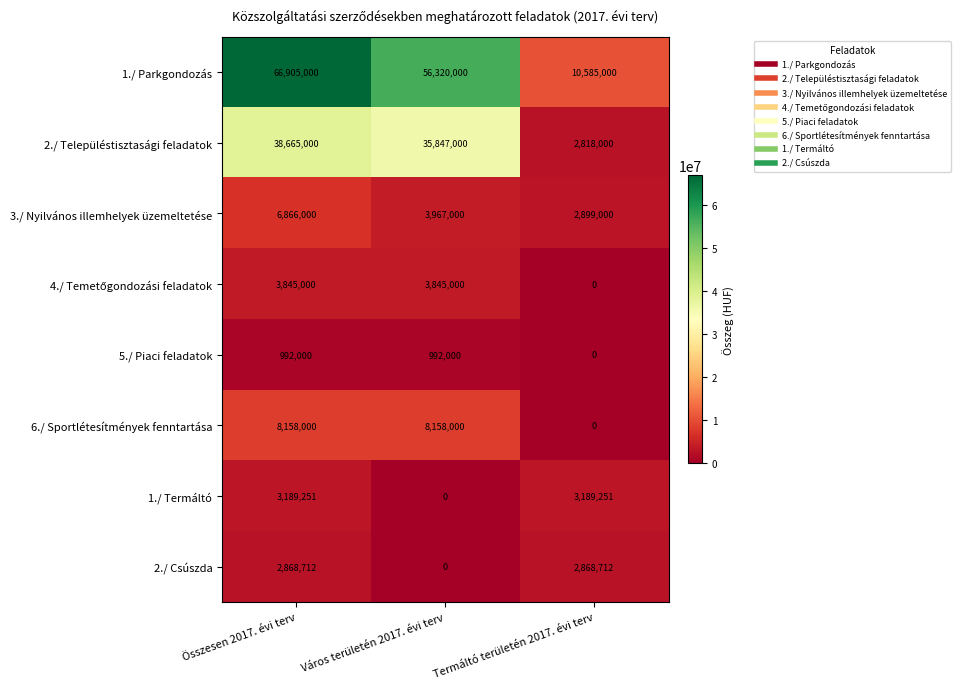

What is the sum of the 3./ Nyilvános illemhelyek üzemeltetése values at Termáltó területén 2017. évi terv and Város területén 2017. évi terv?

6866000